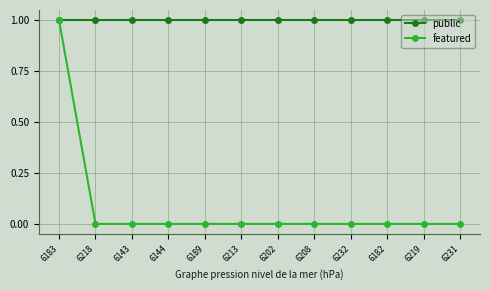

What is the label of the 10th point from the right?

6143